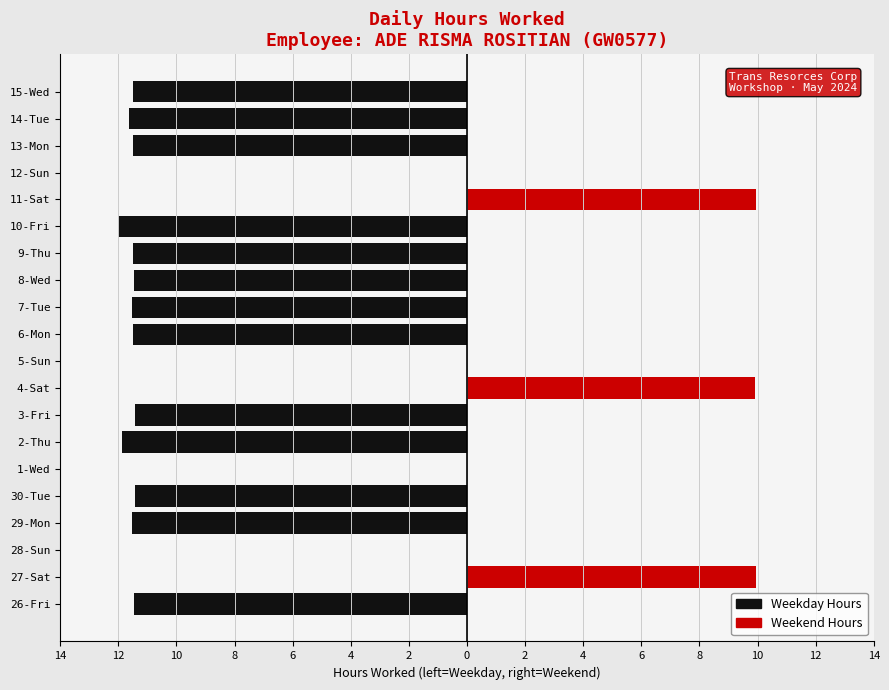

Count the number of data series in this chart.

2